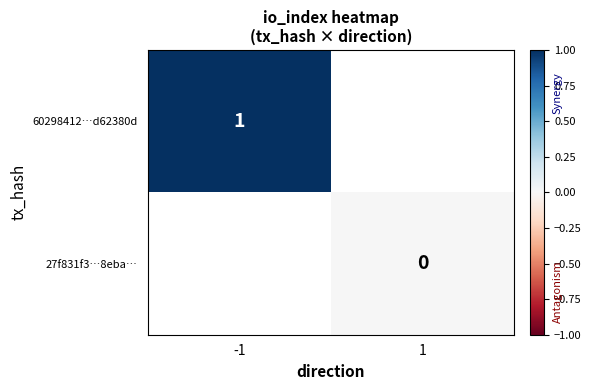

Count the number of categories in the chart.

2